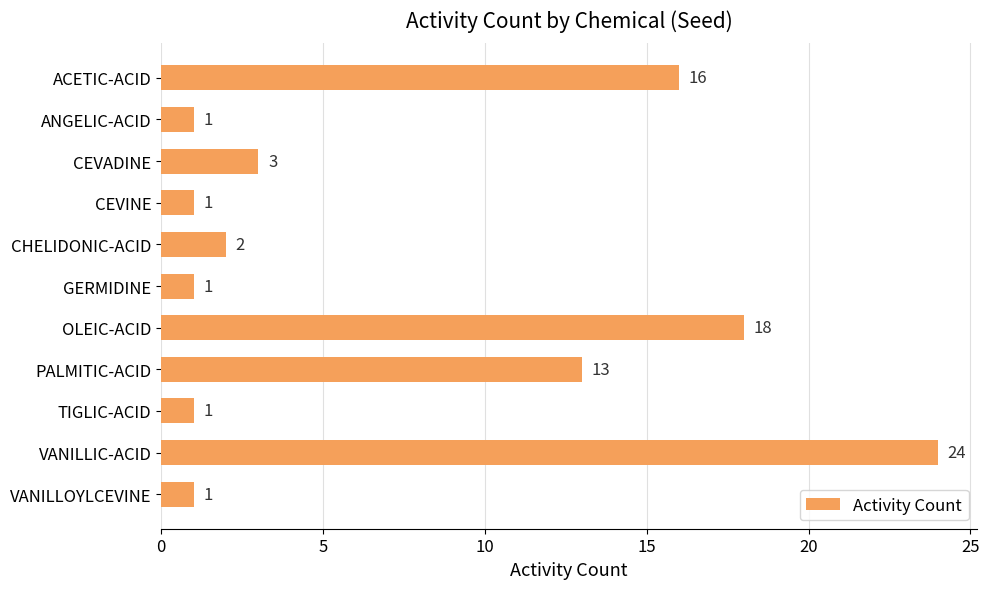

Approximately how many times larger is the value at OLEIC-ACID compared to TIGLIC-ACID?

18.0